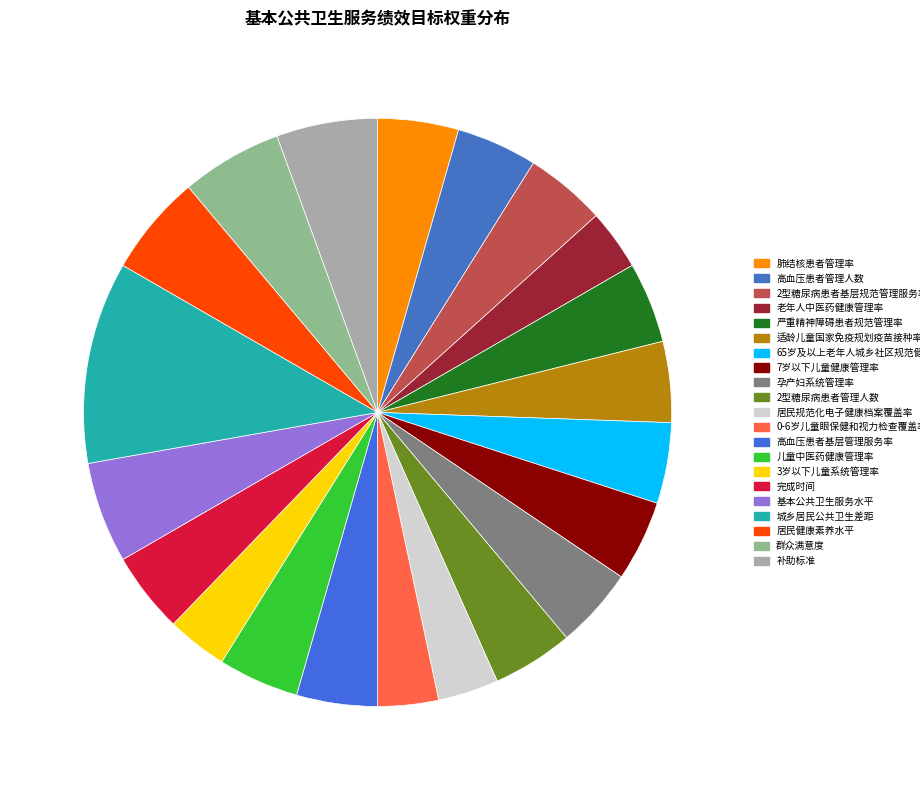

Combined, do 适龄儿童国家免疫规划疫苗接种率 and 完成时间 account for over 50%?

No